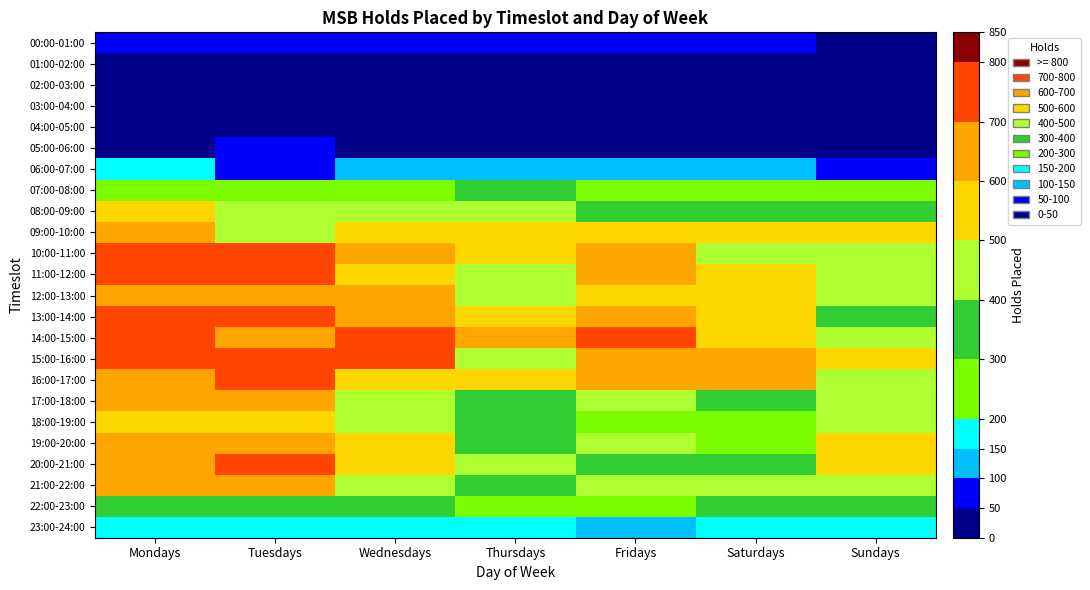

Which series has the largest total across all categories?

15:00-16:00